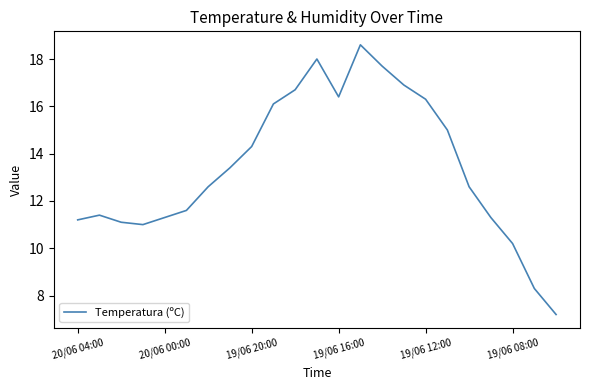

What is the greatest value displayed?

18.6